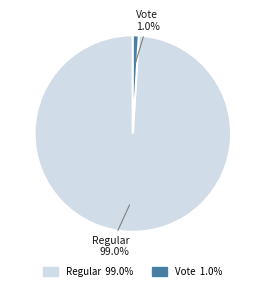

What is the majority slice?

Regular